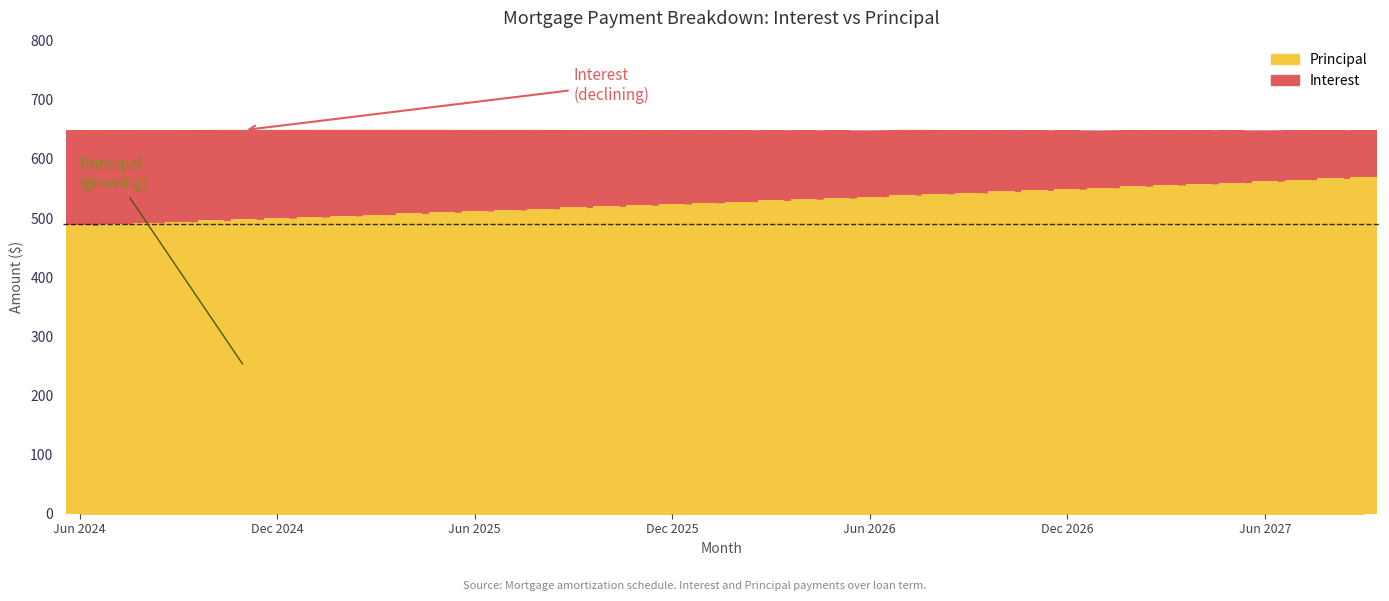

At Dec 2026, list the series in order from smallest to largest.

Interest, Principal